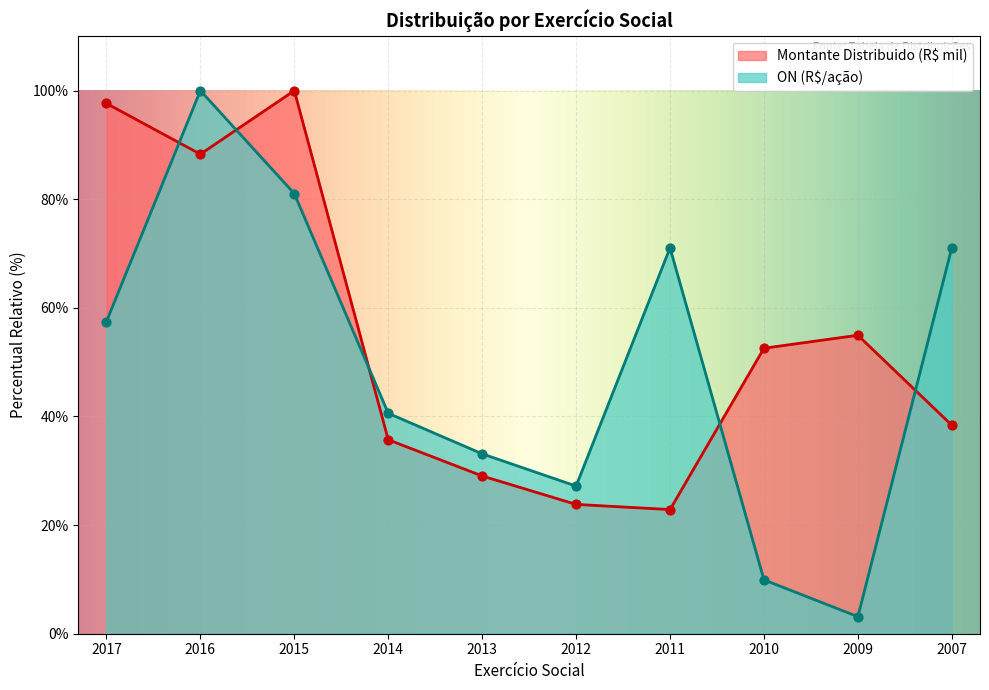

What are all the series names shown in the legend?

Montante Distribuido (R$ mil), ON (R$/ação)